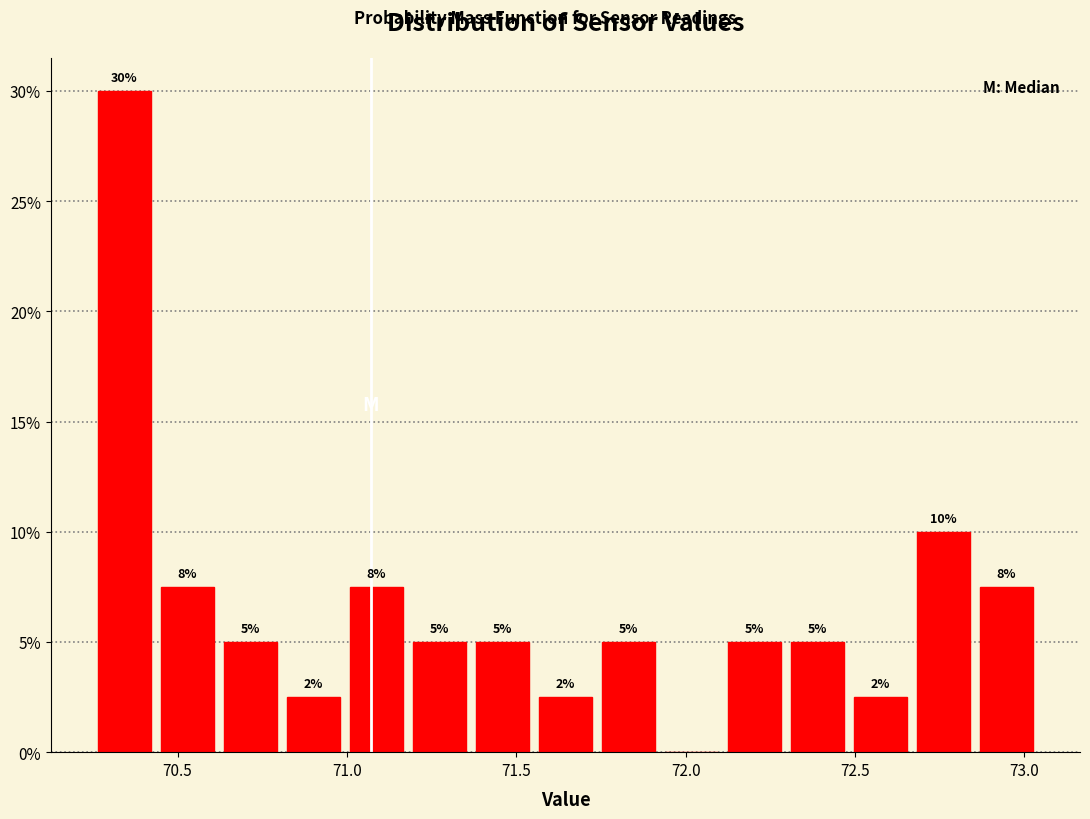

Around what value on the x-axis is the tallest bar? Give the approximate position of its centre, as read against the axis.

70.35